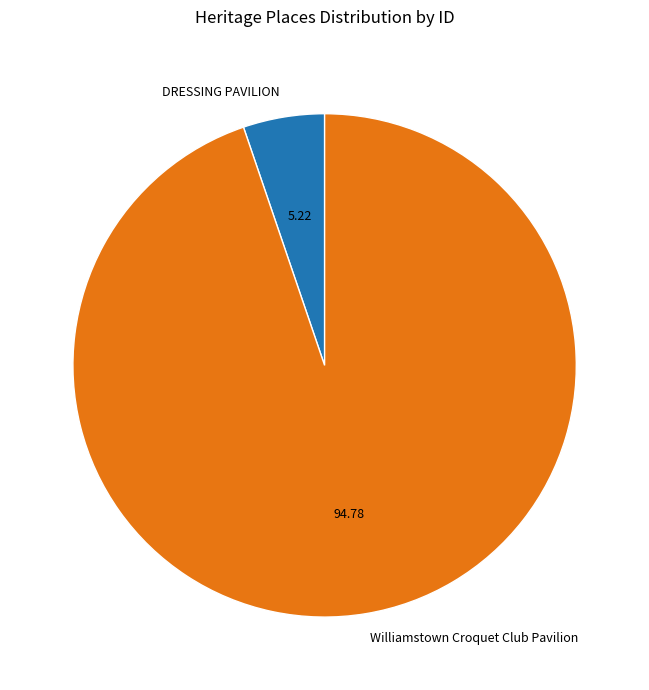

Is it true that Williamstown Croquet Club Pavilion is 99% of the pie?

False